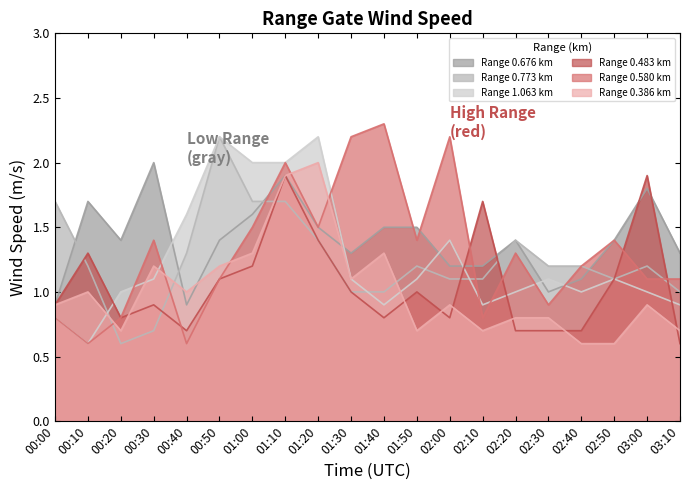

What is the spread (max minus min) of values at 00:30?

1.3